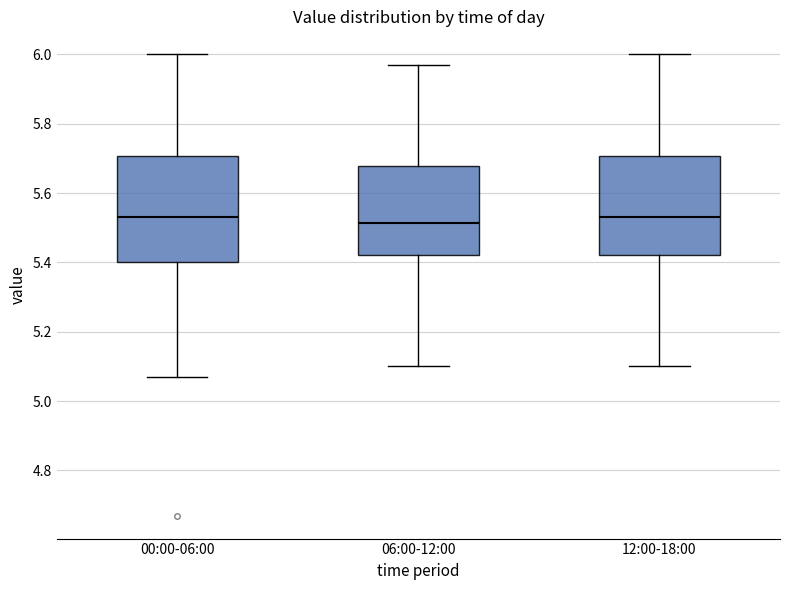

Reading left to right, read every box against the y-axis: the position of its median line, the range the box covers, and the ends of its whiskers. The values are not printed on the chart, so give them approximately, as read against the axis.

00:00-06:00: median 5.54, box 5.40 to 5.70, whiskers 5.08 to 6.00
06:00-12:00: median 5.52, box 5.42 to 5.68, whiskers 5.10 to 5.98
12:00-18:00: median 5.54, box 5.42 to 5.70, whiskers 5.10 to 6.00